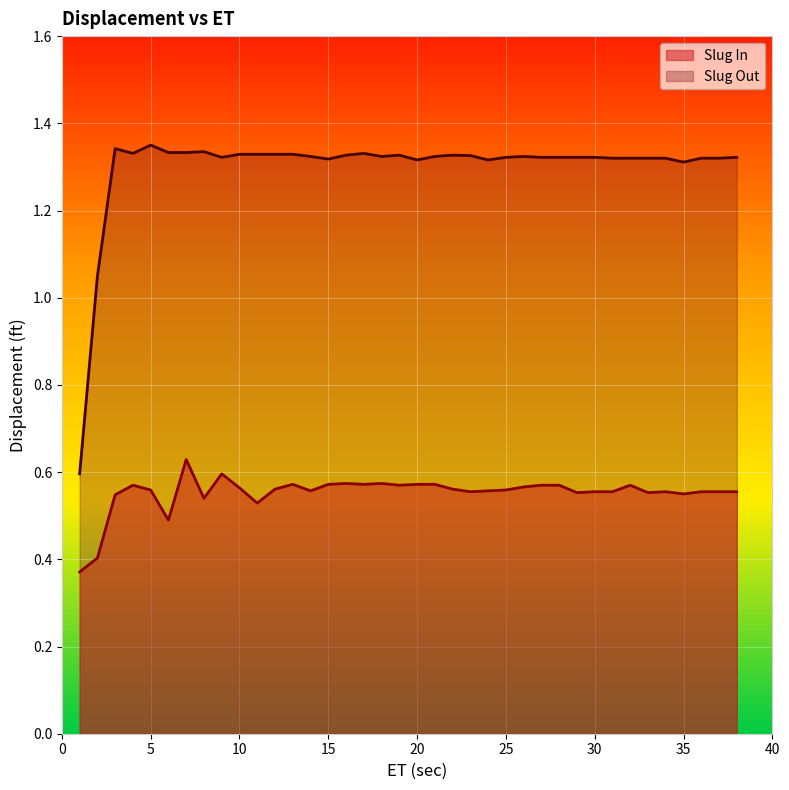

True or false: Slug In and Slug Out cross at least once.

False